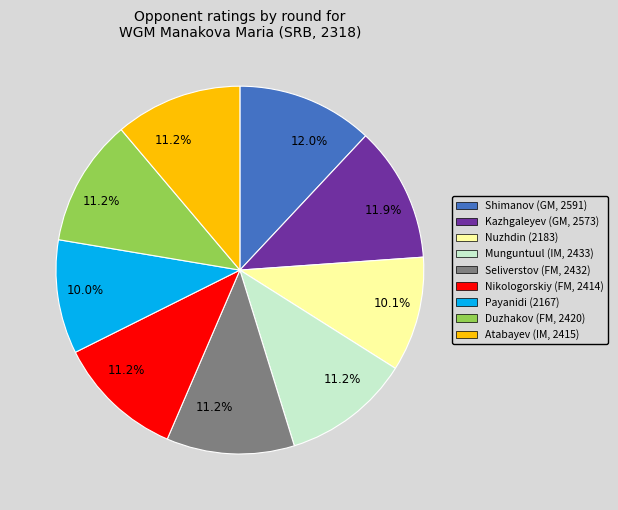

How many segments does this pie chart have?

9